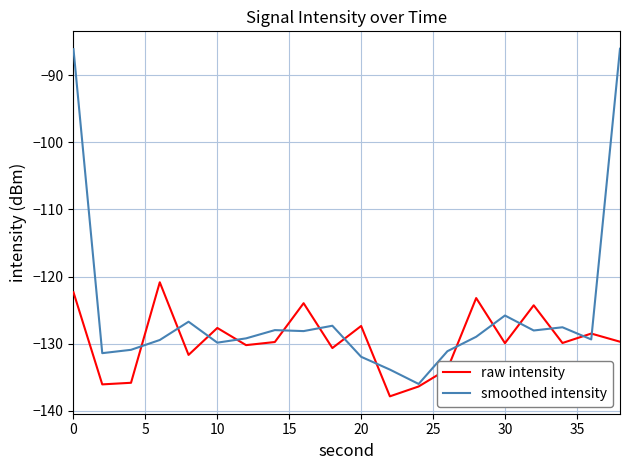

Which series has the largest range (max minus min)?

smoothed intensity